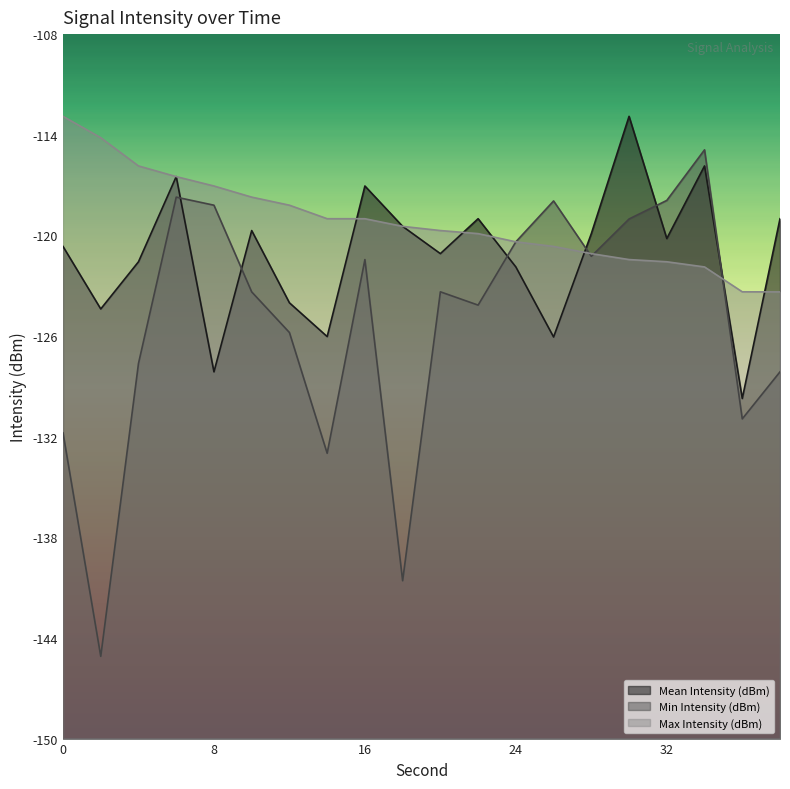

How many data points in Mean Intensity (dBm) are less than -119?

14